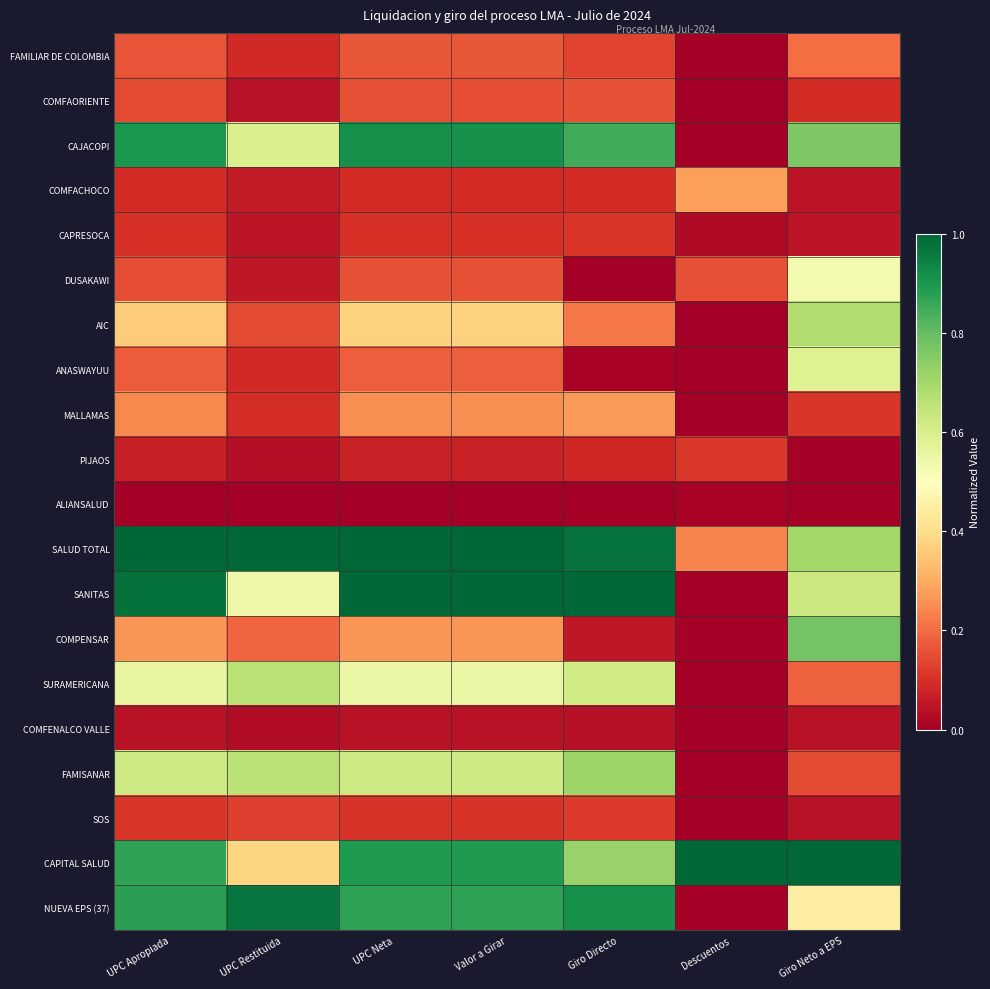

Which series has the largest total across all categories?

SALUD TOTAL